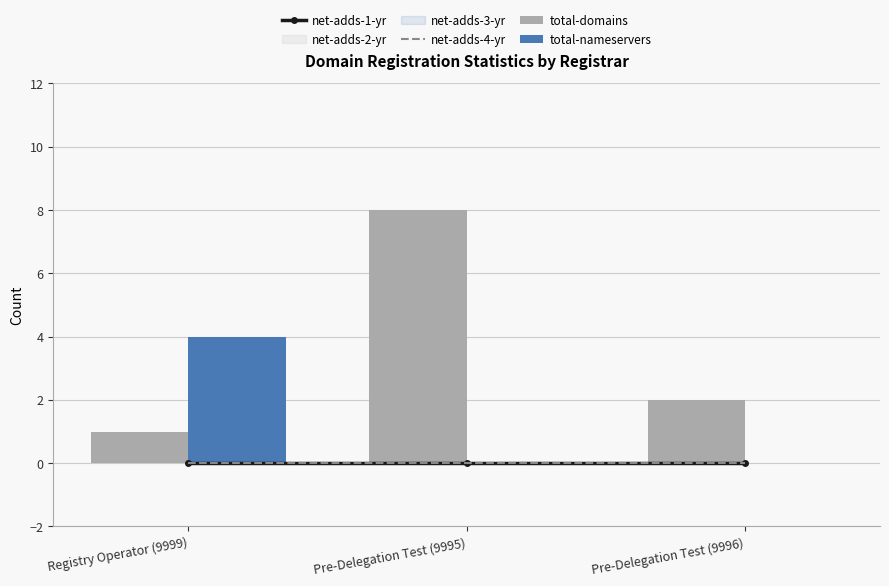

How many categories are shown in the chart?

3